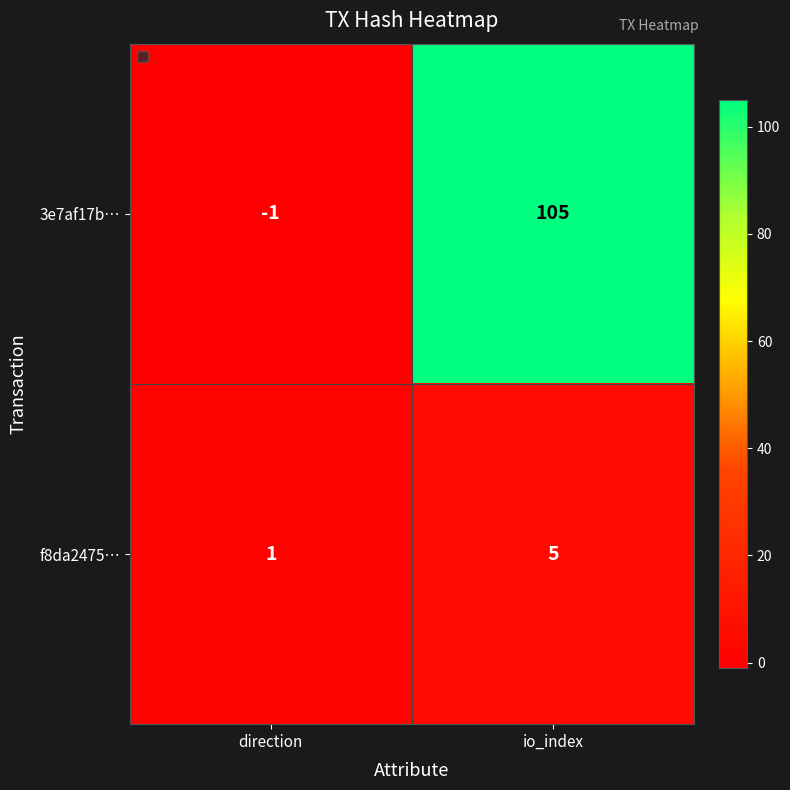

How many distinct data groups are displayed?

2